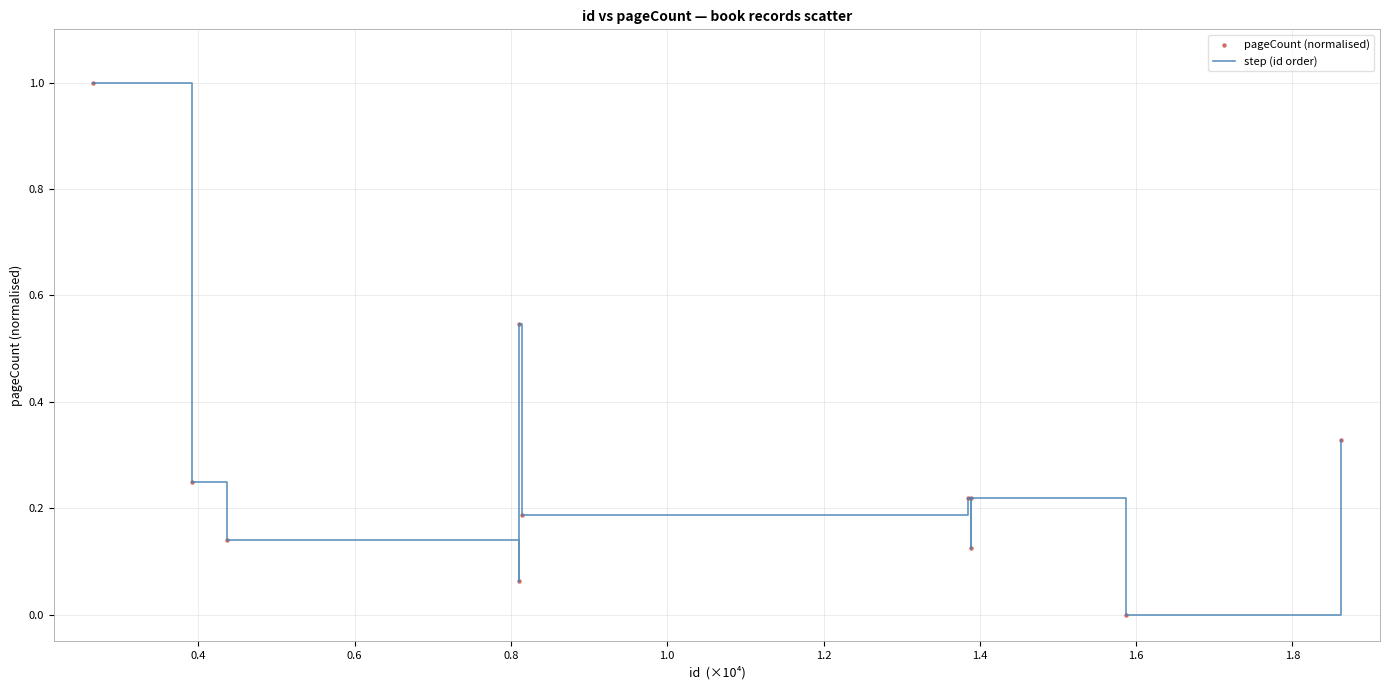

What is the difference between the maximum and minimum values?

1.0